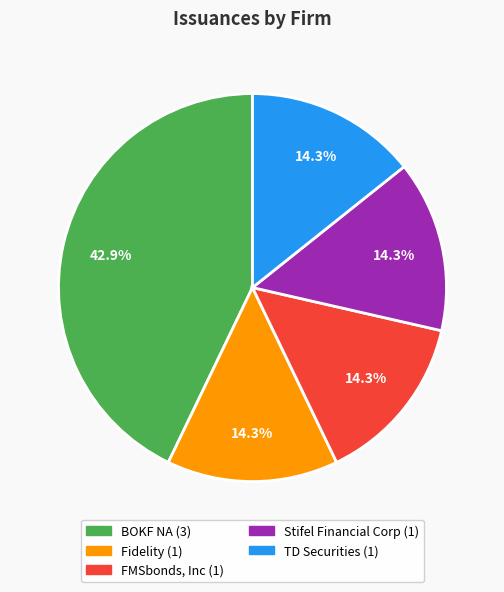

Is it true that FMSbonds, Inc is 9% of the pie?

False